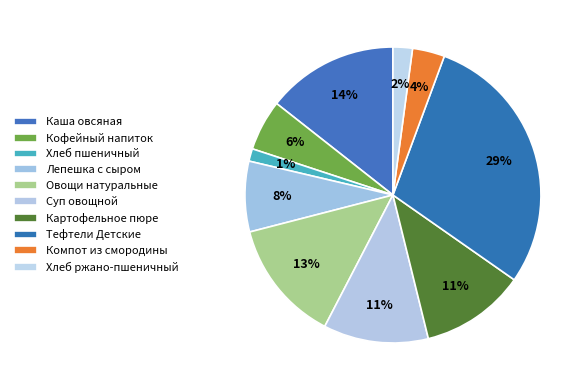

Count the number of slices in the pie.

10